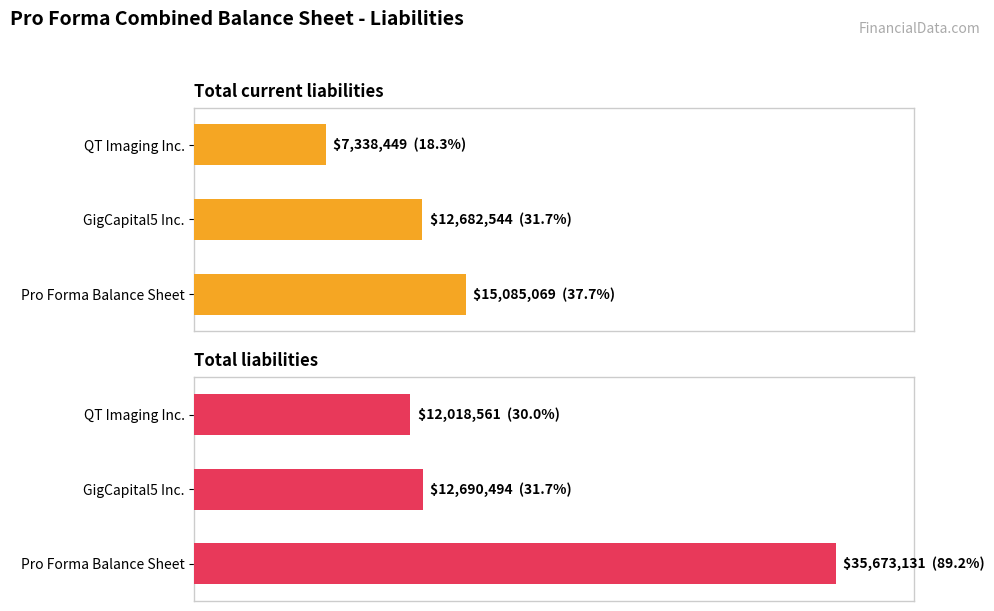

Reading right to left, what are all the values shown in this chart?

Total current liabilities: 15085069	12682544	7338449
Total liabilities: 35673131	12690494	12018561